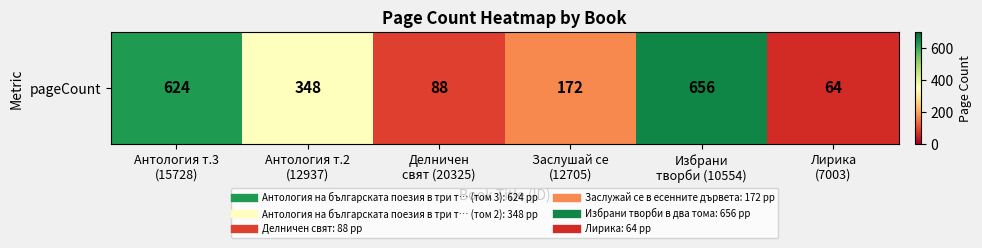

What is the sum of all values?

1952